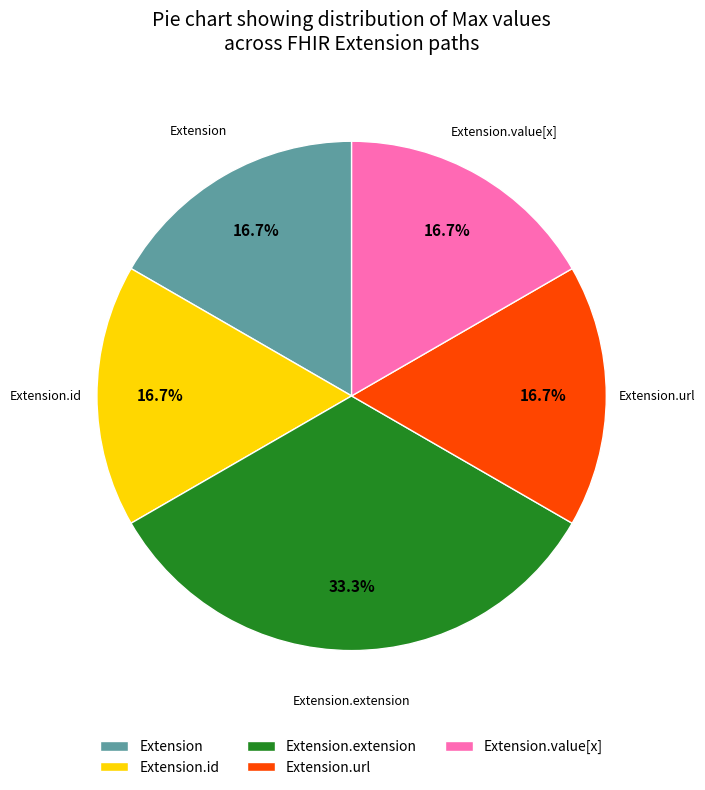

How many segments does this pie chart have?

5